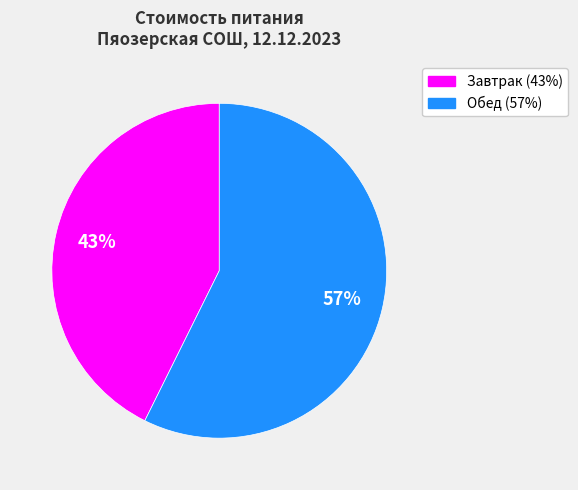

Is there a majority slice in this chart?

Yes